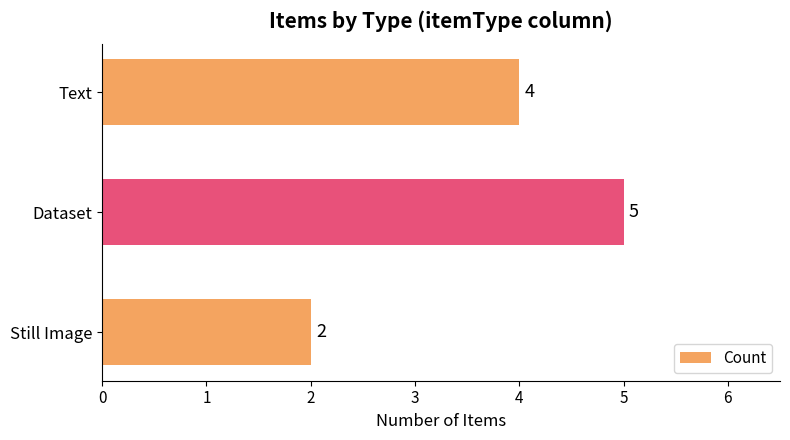

Count the number of data series in this chart.

1